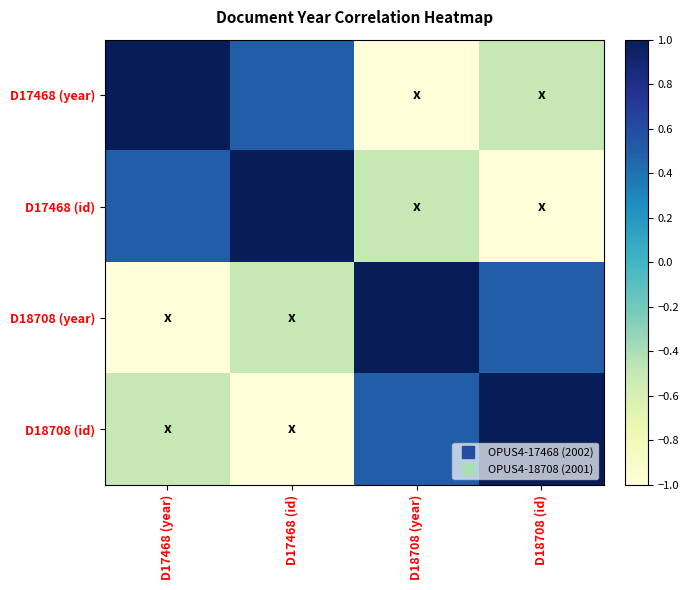

Reading right to left, what are all the values shown in this chart?

D17468 (year): D18708 (id)=-0.5	D18708 (year)=-1.0	D17468 (id)=0.5	D17468 (year)=1.0
D17468 (id): D18708 (id)=-1.0	D18708 (year)=-0.5	D17468 (id)=1.0	D17468 (year)=0.5
D18708 (year): D18708 (id)=0.5	D18708 (year)=1.0	D17468 (id)=-0.5	D17468 (year)=-1.0
D18708 (id): D18708 (id)=1.0	D18708 (year)=0.5	D17468 (id)=-1.0	D17468 (year)=-0.5